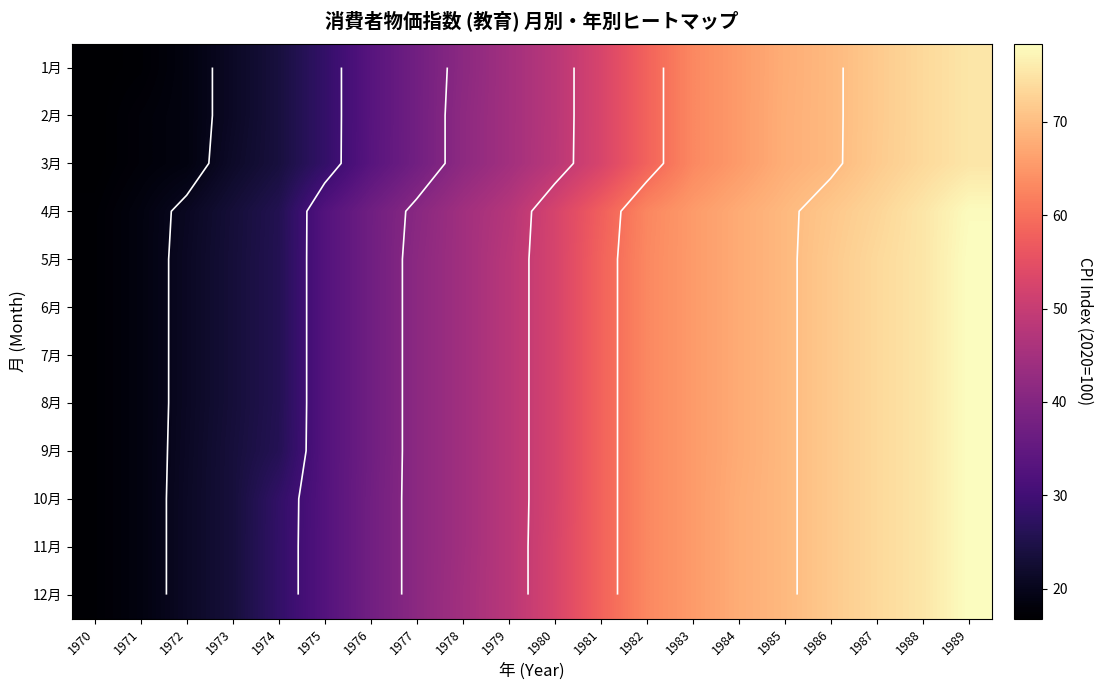

True or false: 10月 has a value of 55.4 at 1975.

False